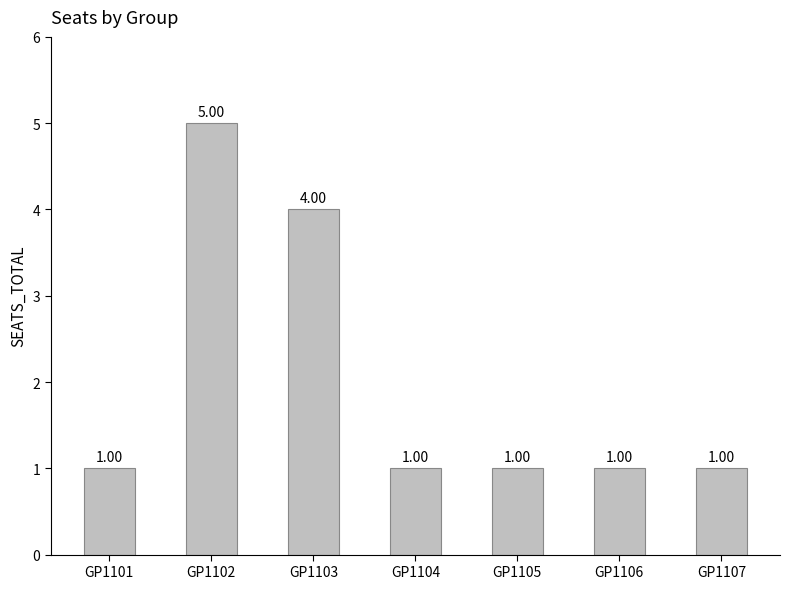

What is the value of the 3rd bar from the left?

4